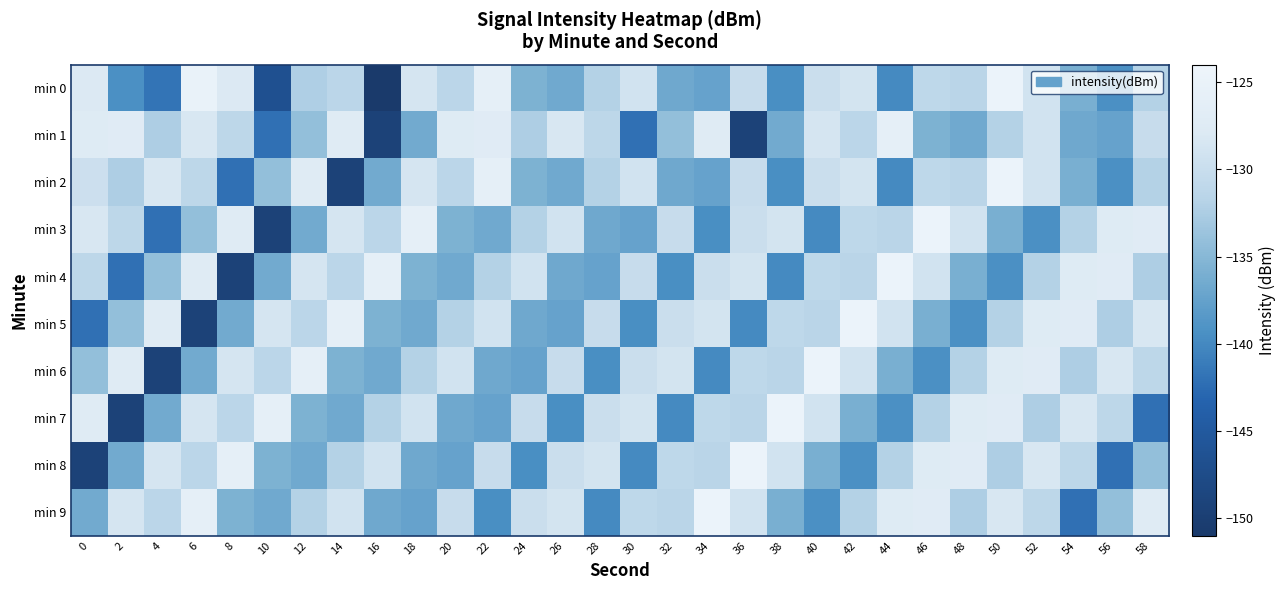

What is the total value across all series at 24?

-1338.3